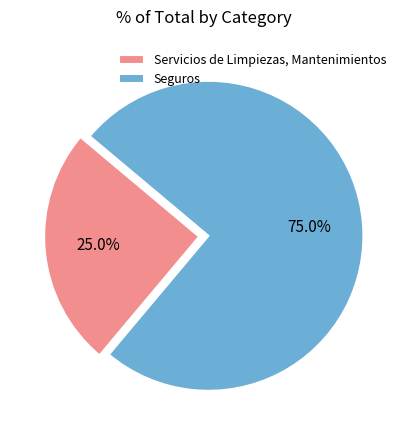

Does Servicios de Limpiezas, Mantenimientos represent more than half of the total?

No